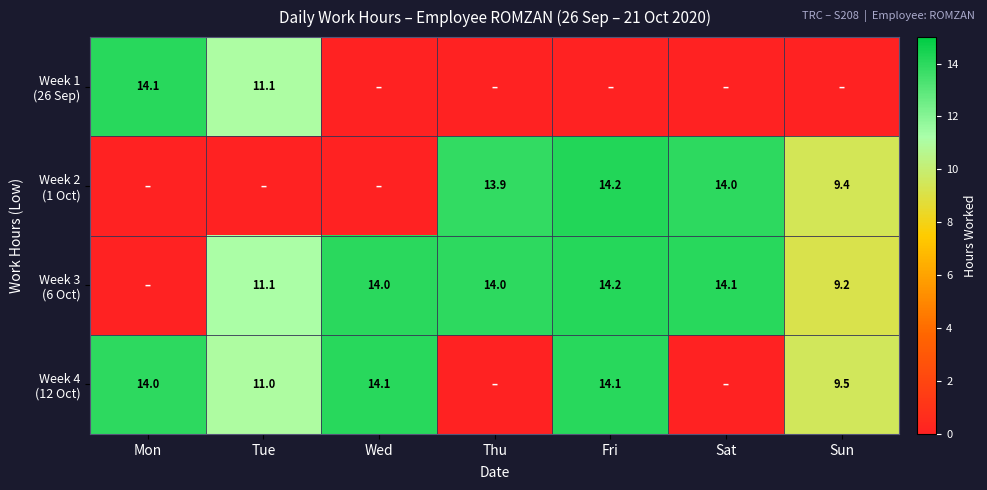

Is the value of Week 2 (1 Oct) at Mon greater than the value of Week 1 (26 Sep) at Fri?

No